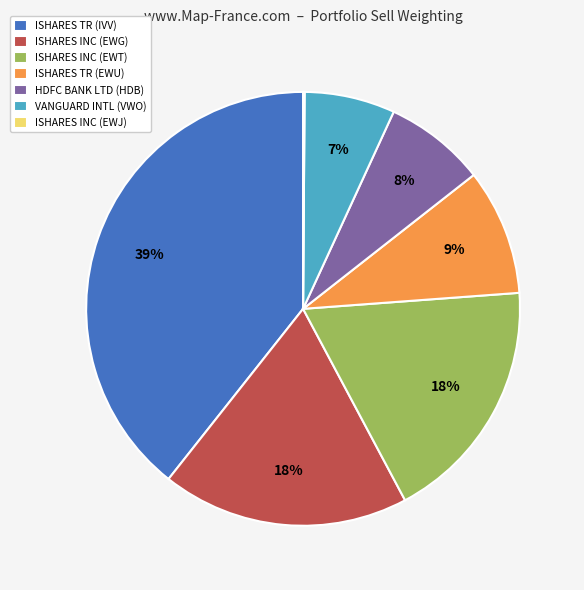

Is it true that ISHARES INC (EWT) is 33% of the pie?

False